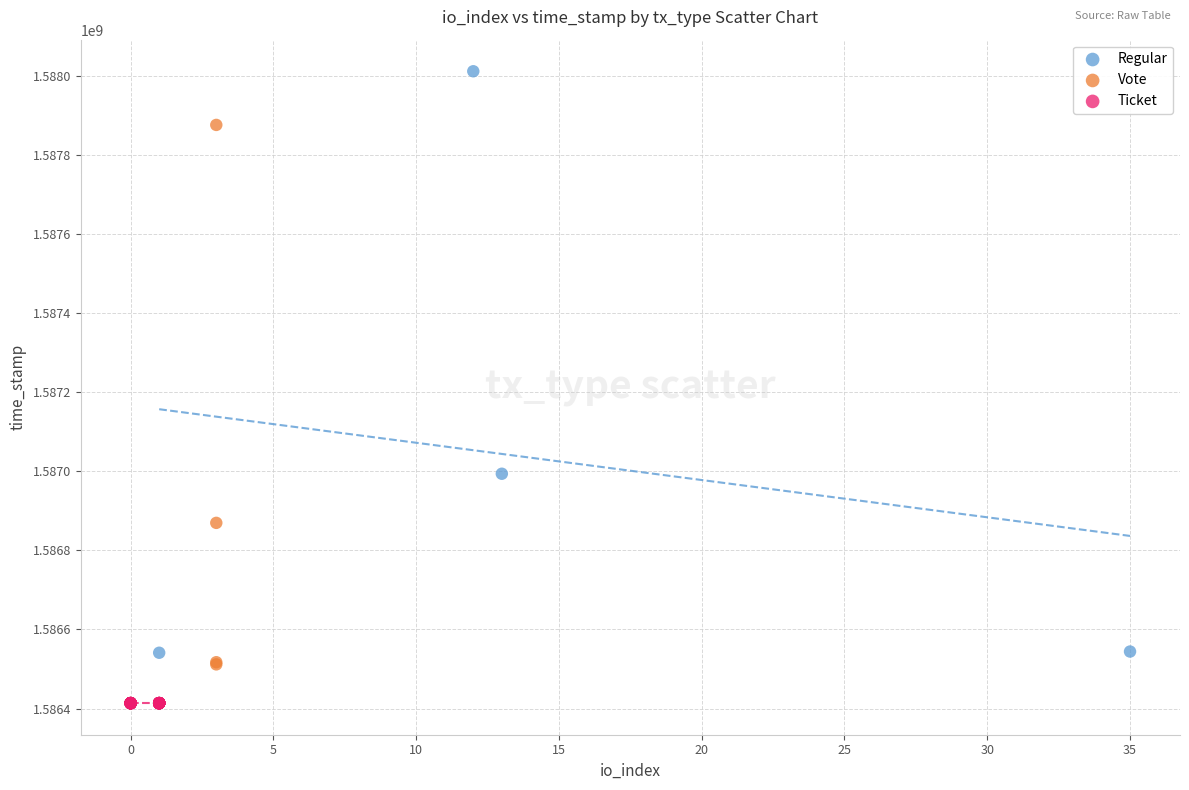

Which series contains the lowest Y value?

Ticket